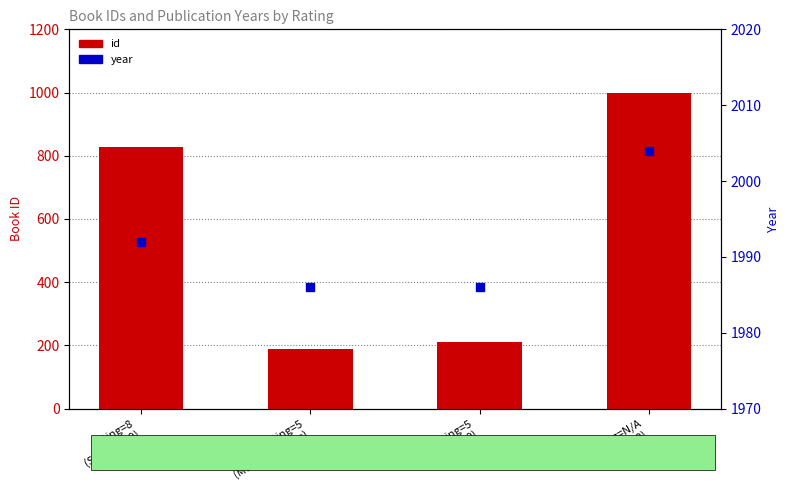

What are all the series names shown in the legend?

id, year